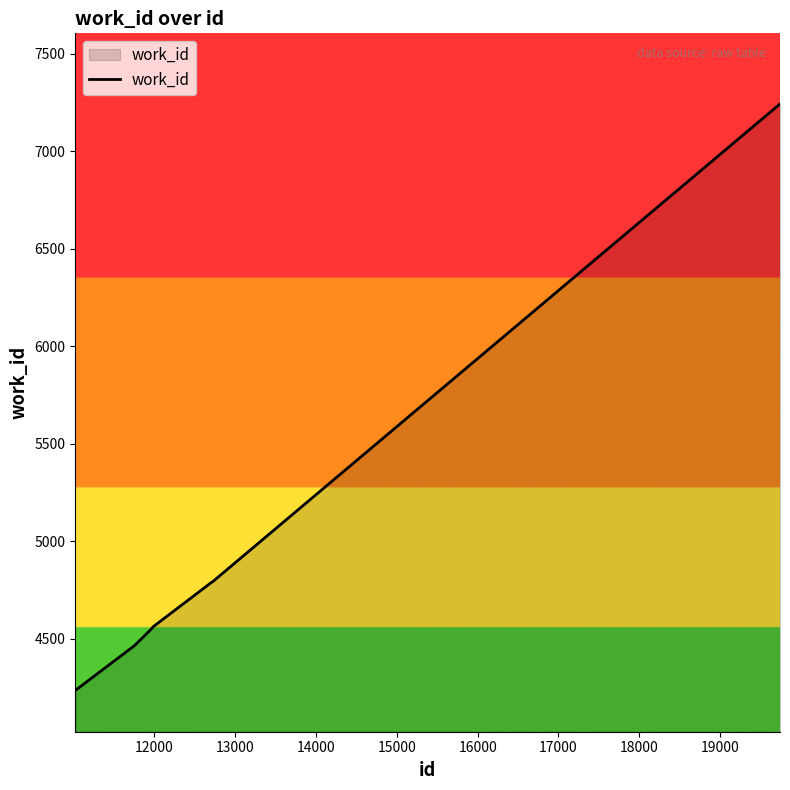

What is the difference between the maximum and minimum values?

3008